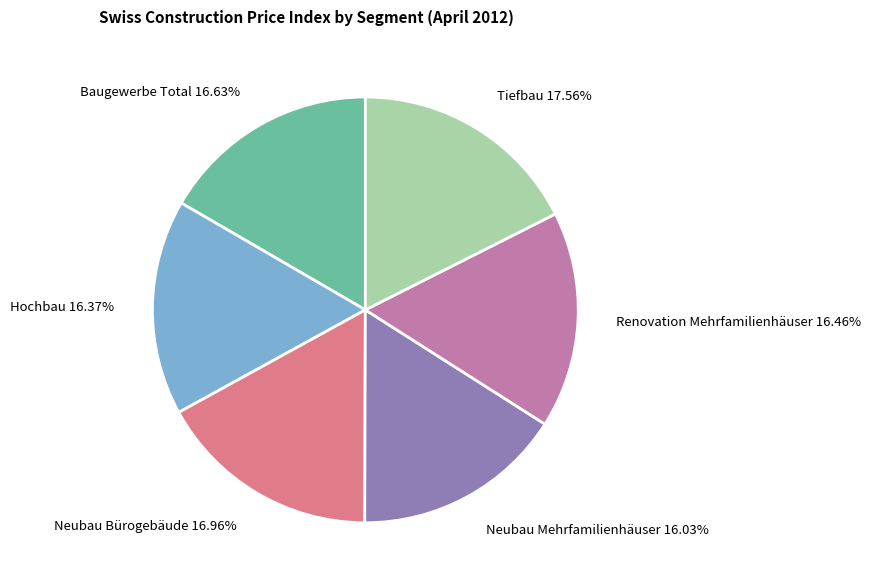

Is there any slice that represents more than half of the pie?

No